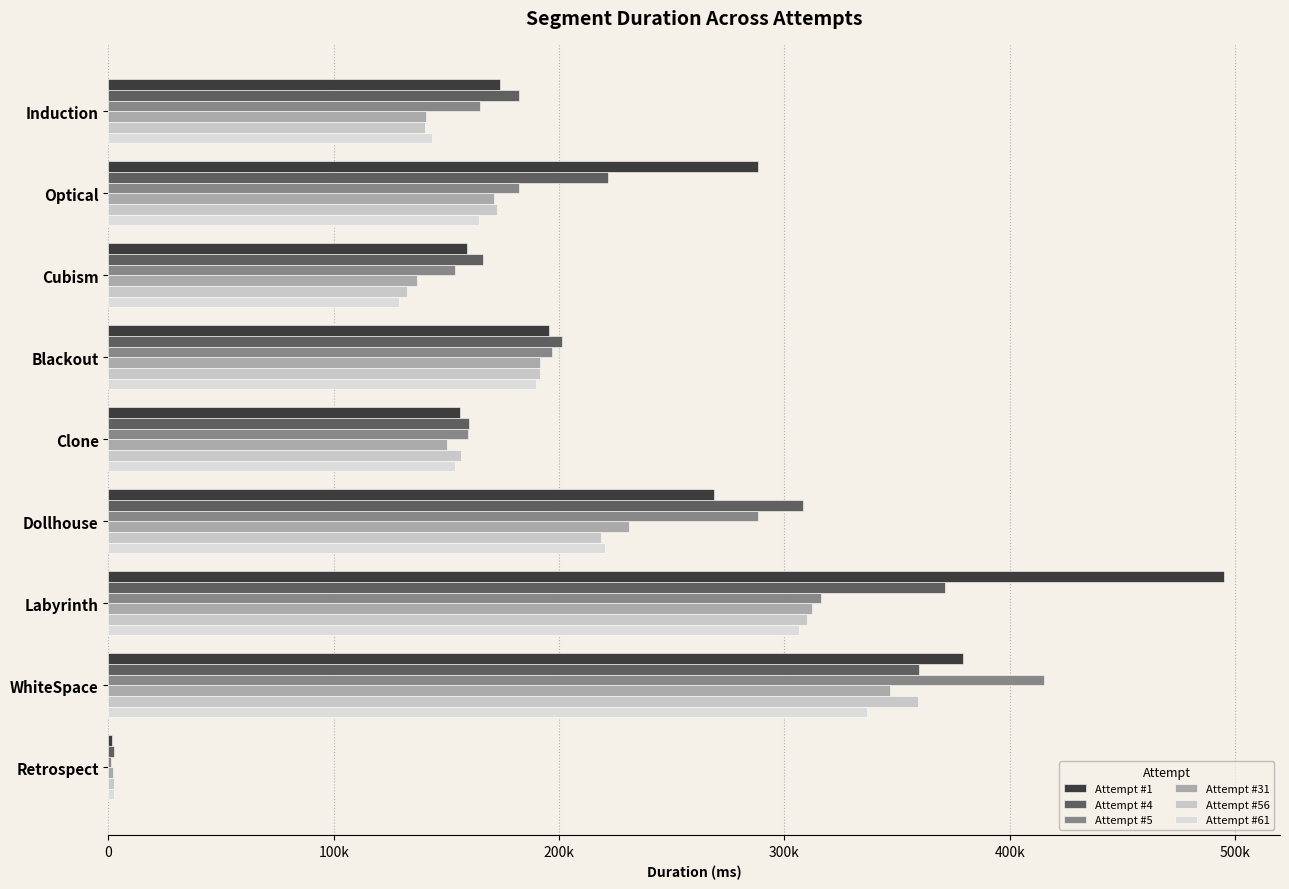

What is the difference between the second highest and second lowest values in the Attempt #1 series?

223333